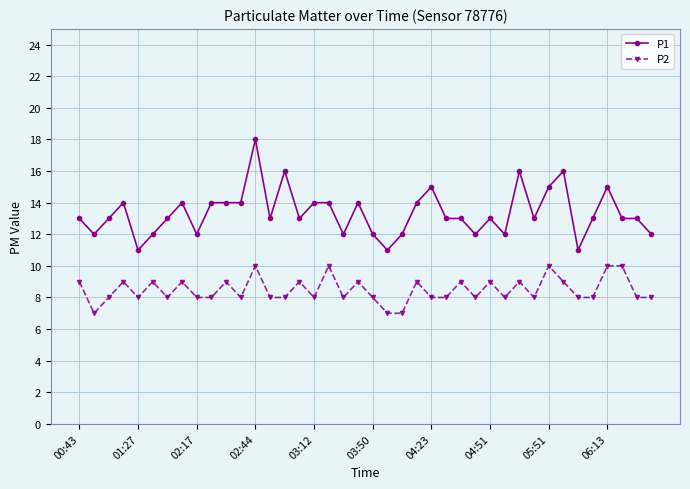

True or false: P1 and P2 intersect in this chart.

False